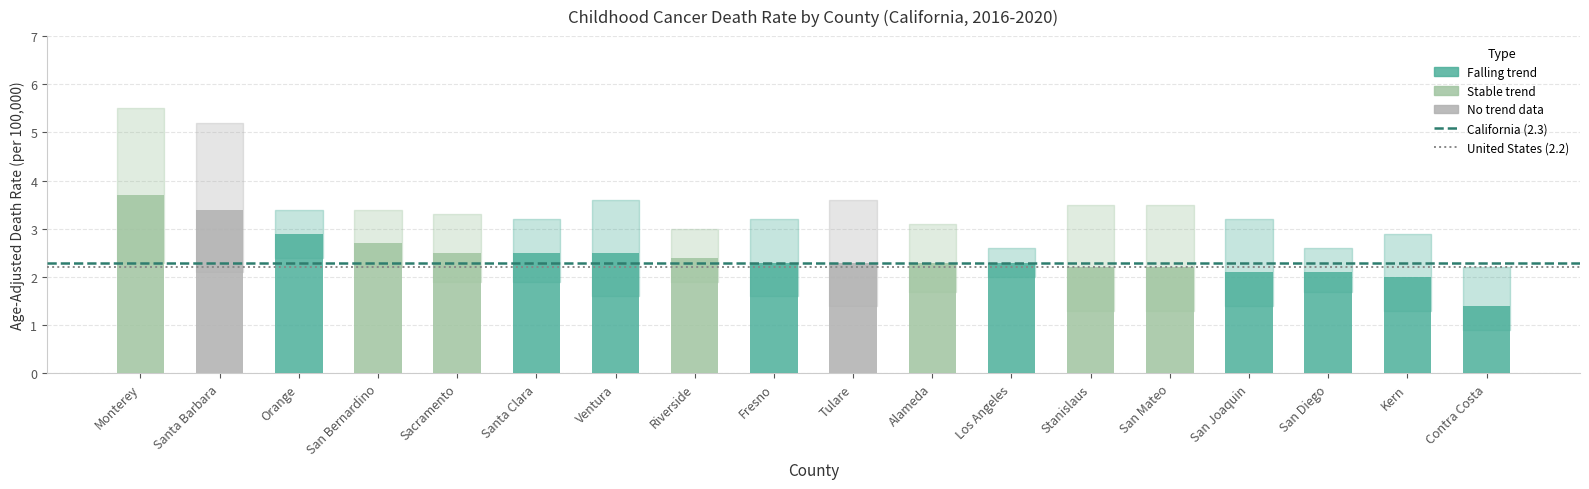

How many series are shown in this chart?

1